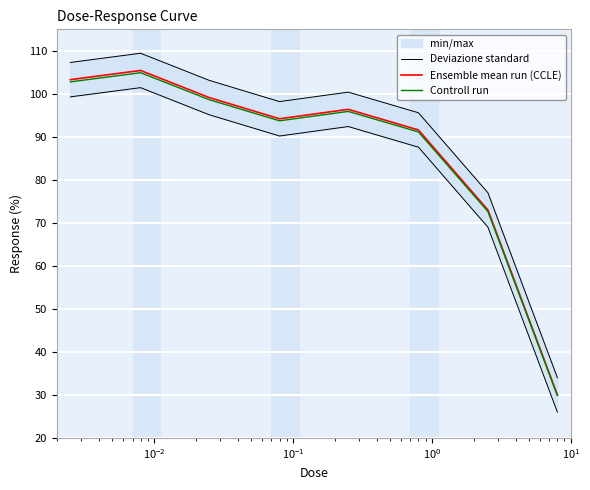

Reading left to right, list all the values displayed in this chart.

Deviazione standard: 99.3	101.4	95.1	90.2	92.4	87.6	69.0	26.0
Ensemble mean run (CCLE): 103.3	105.4	99.1	94.2	96.4	91.6	73.0	30.0
Controll run: 102.8	104.9	98.6	93.7	95.9	91.1	72.6	29.9